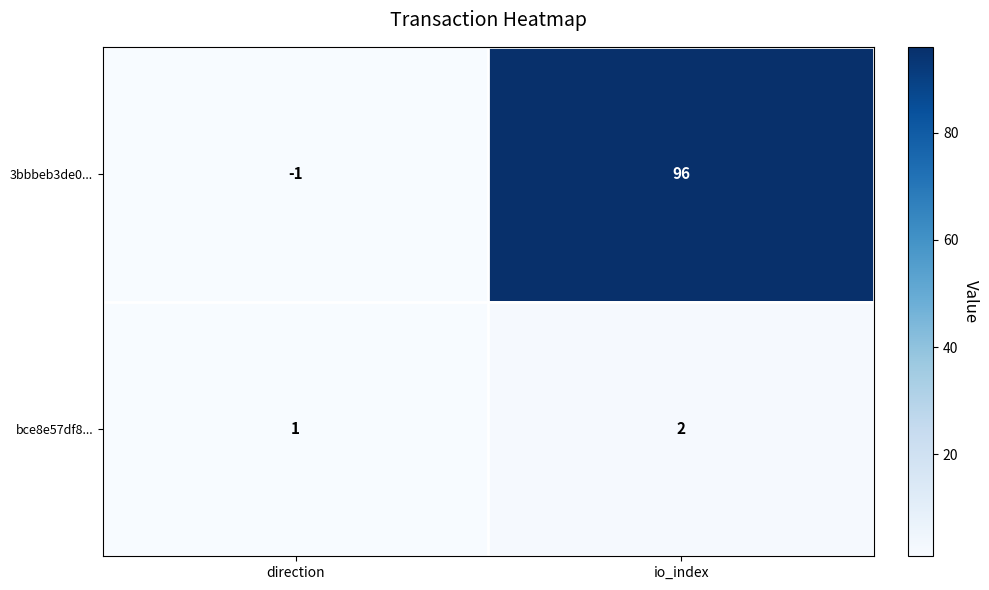

What is the greatest value displayed?

96